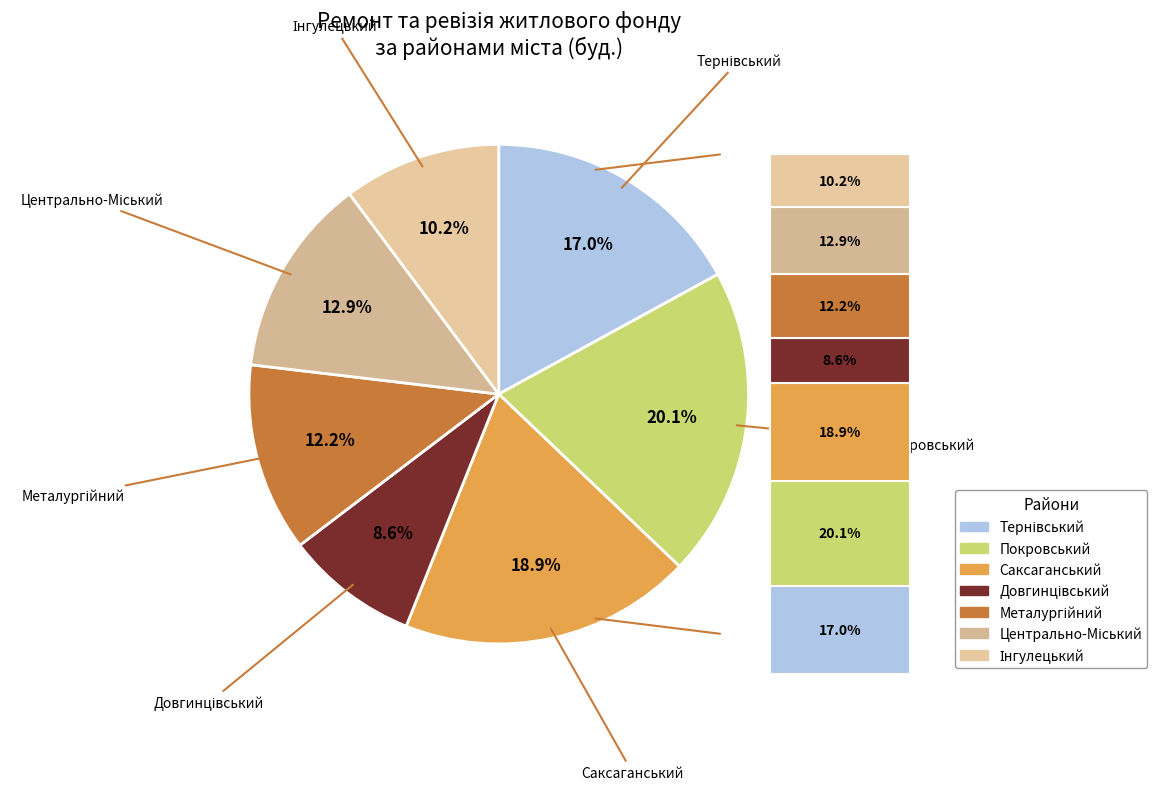

To the nearest percent, what is the average slice percentage?

14%